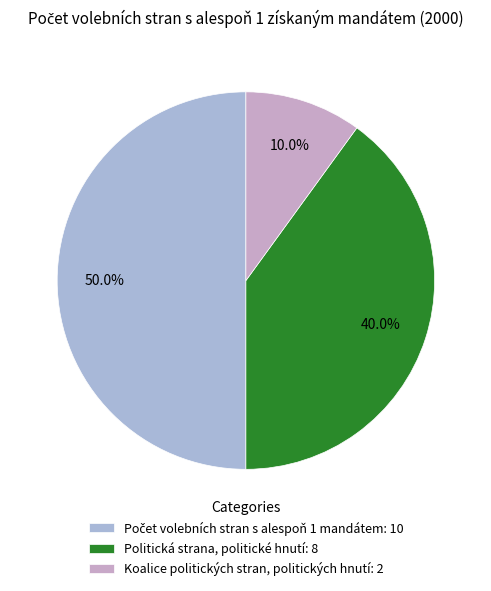

Is it true that Politická strana, politické hnutí is 35% of the pie?

False